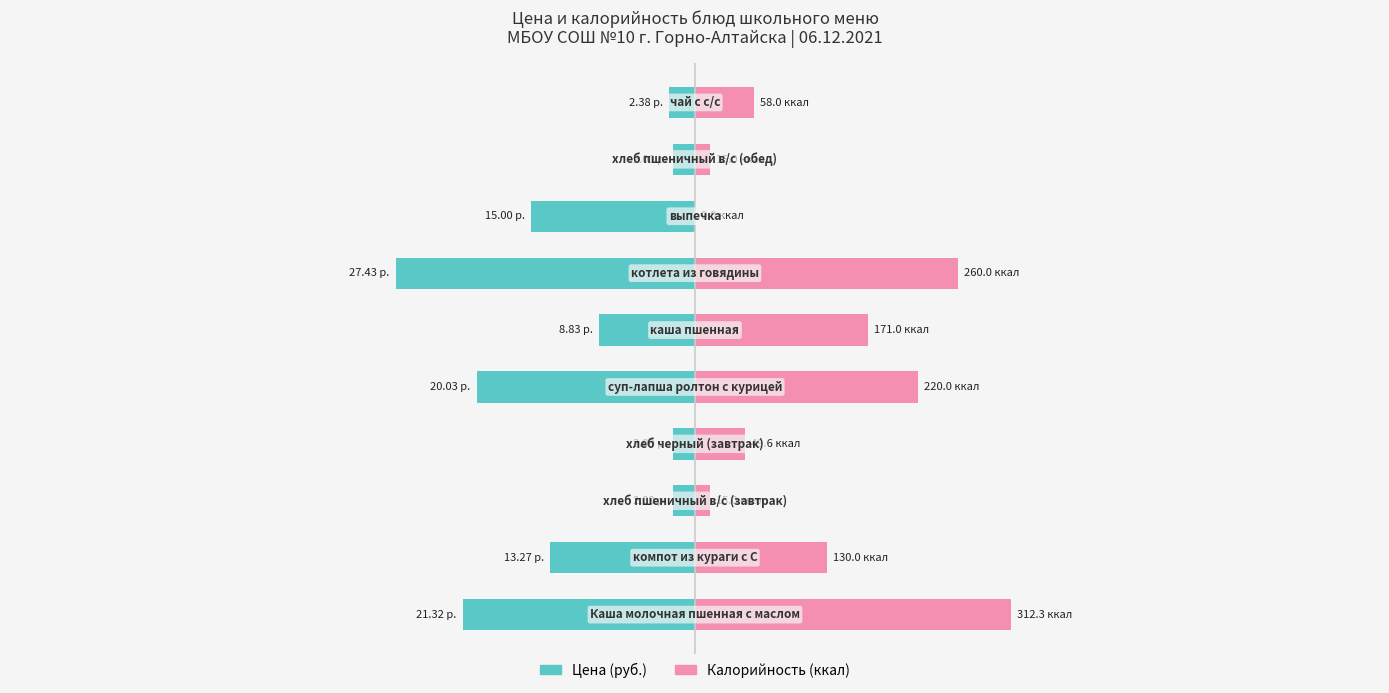

The value of Цена (руб.) at 5 is -13.8. True or false?

False